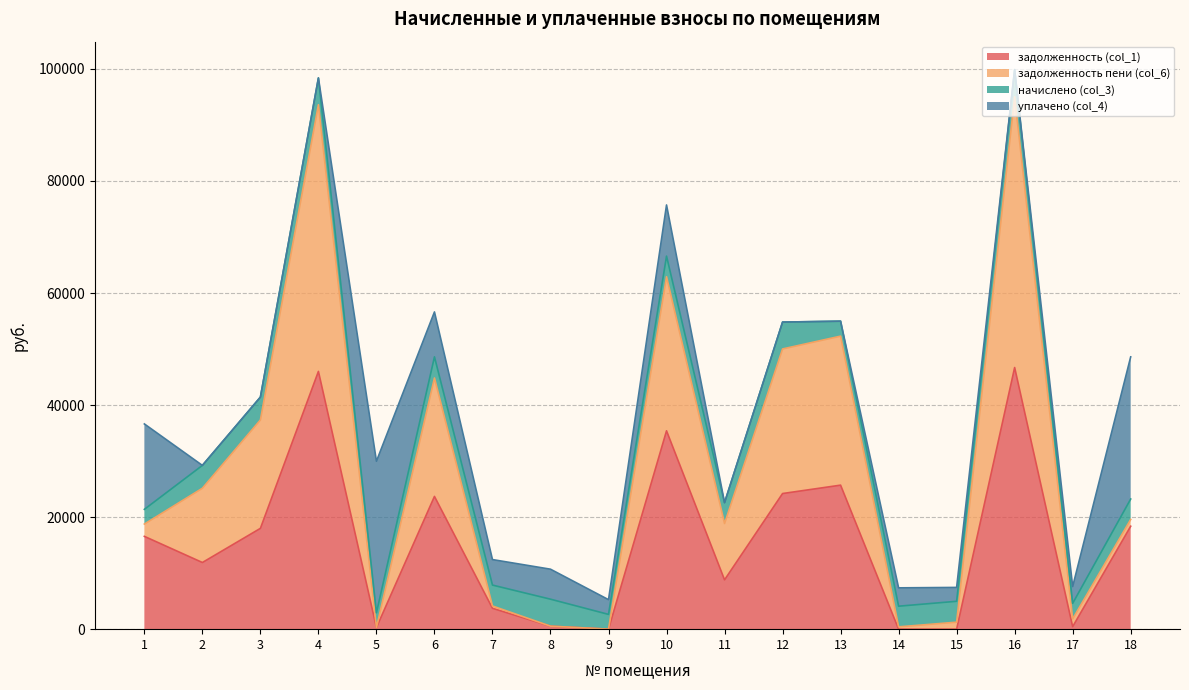

What is the sum of the задолженность (col_1) values at 5 and 12?

24502.1